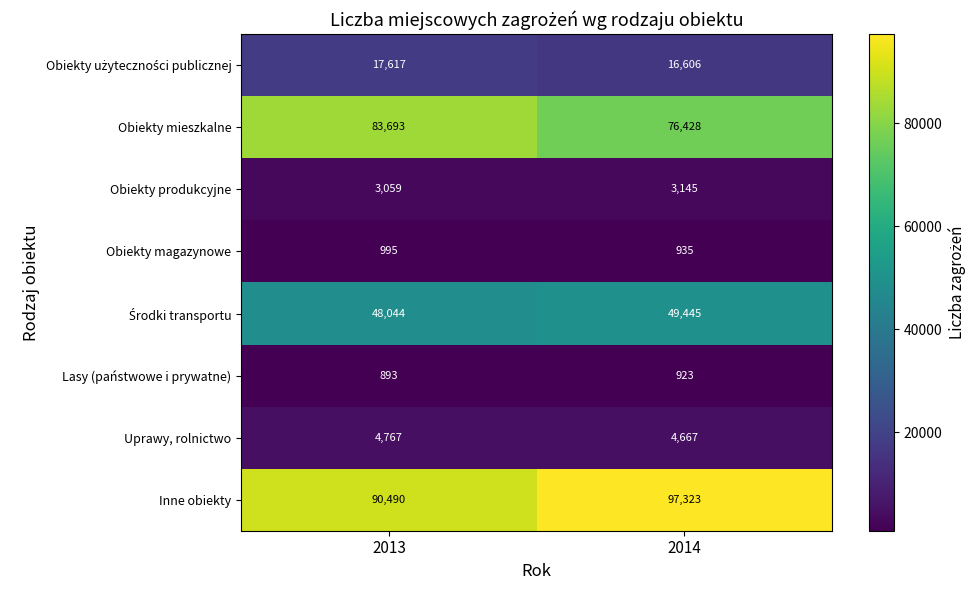

At which label does Uprawy, rolnictwo reach its minimum?

2014